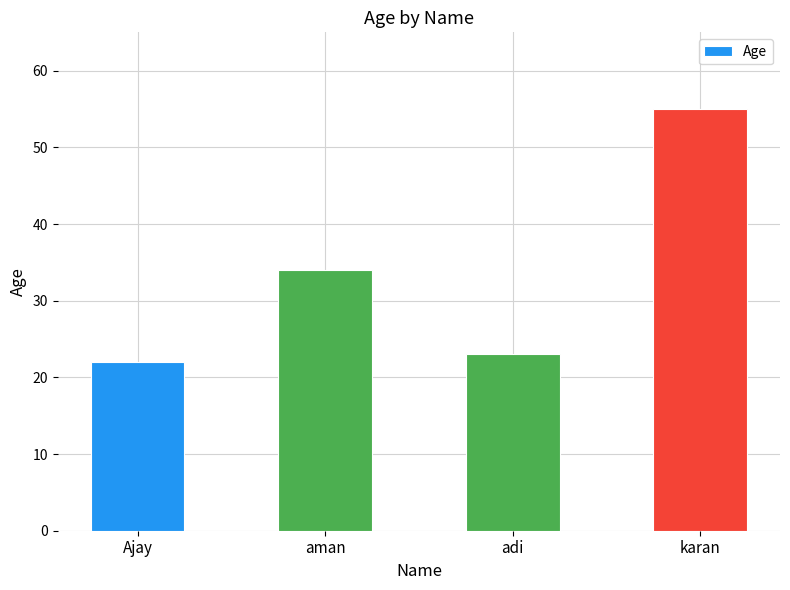

Rank the categories by value from lowest to highest.

Ajay, adi, aman, karan